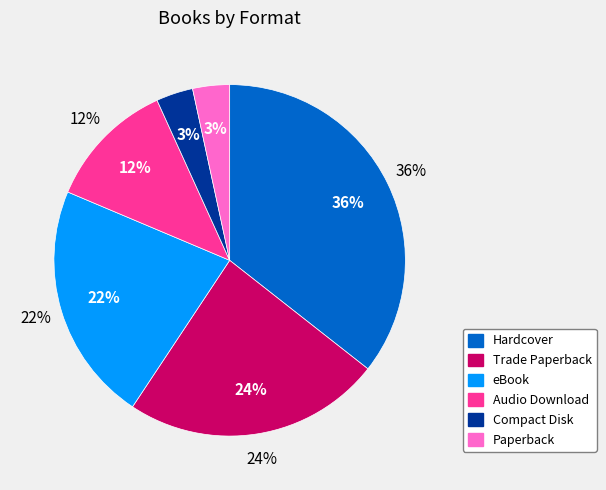

To the nearest percent, what is the combined percentage of Trade Paperback and Audio Download?

36%